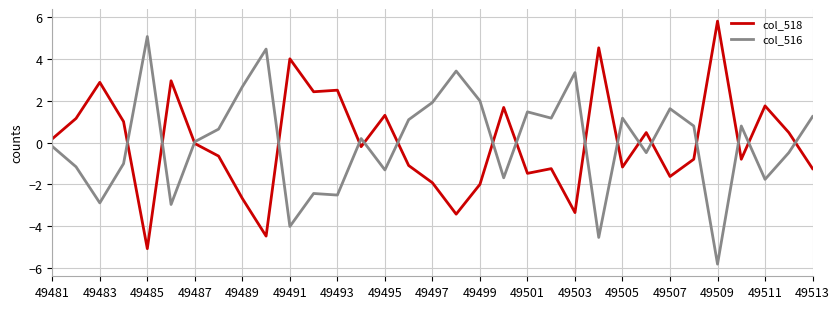

How many lines are shown in the chart?

2